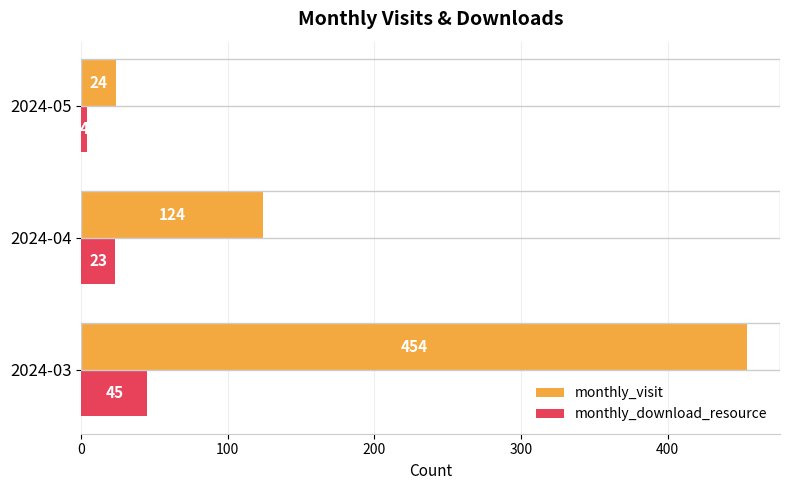

What is the minimum value shown in the chart?

4